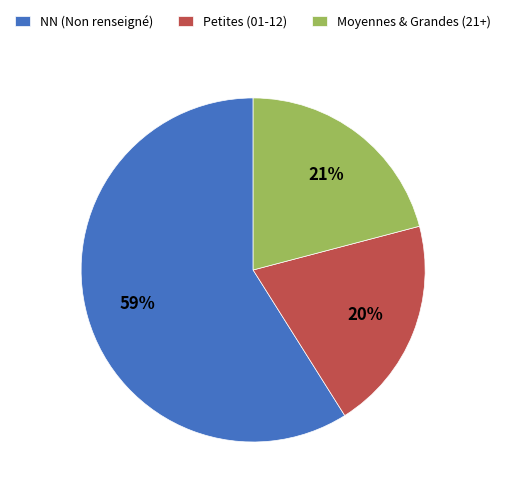

What percentage is the NN (Non renseigné) slice, to the nearest percent?

59%